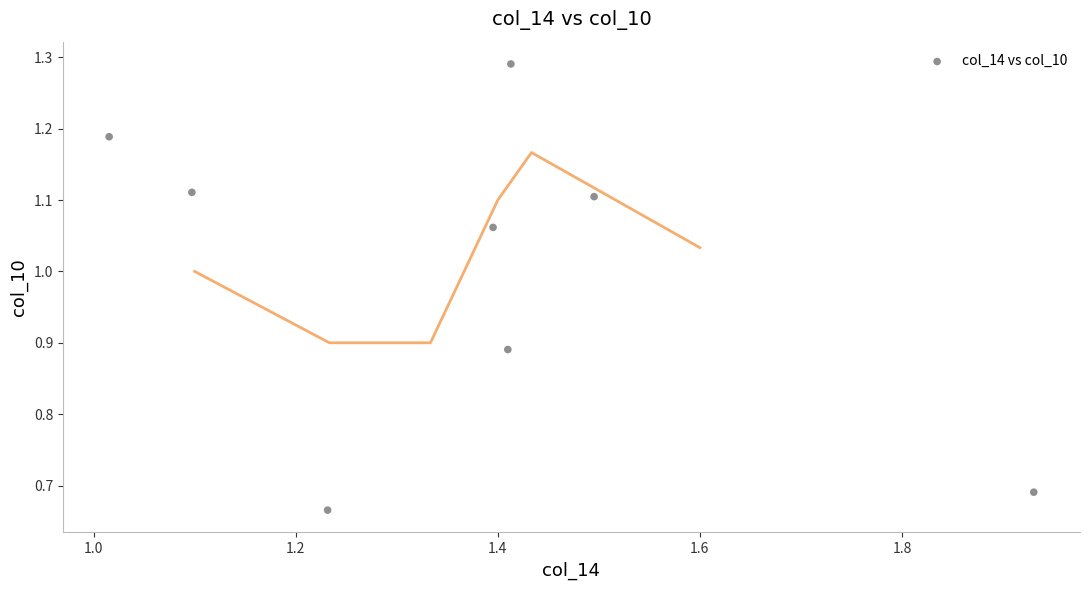

What is the average Y value?

1.0